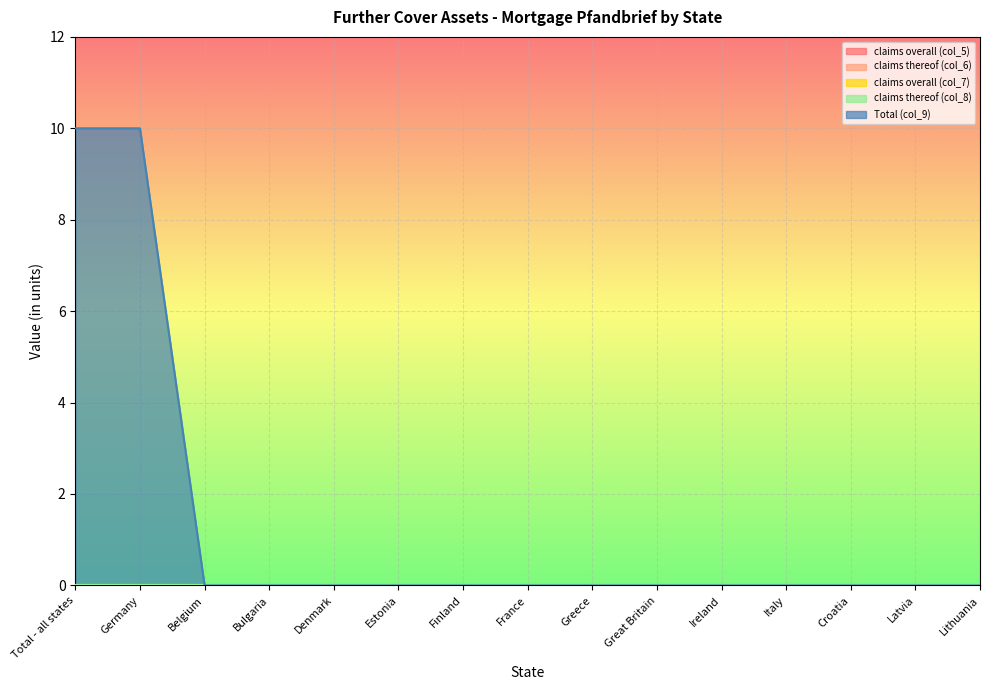

Which label corresponds to the smallest value in the chart?

Total - all states